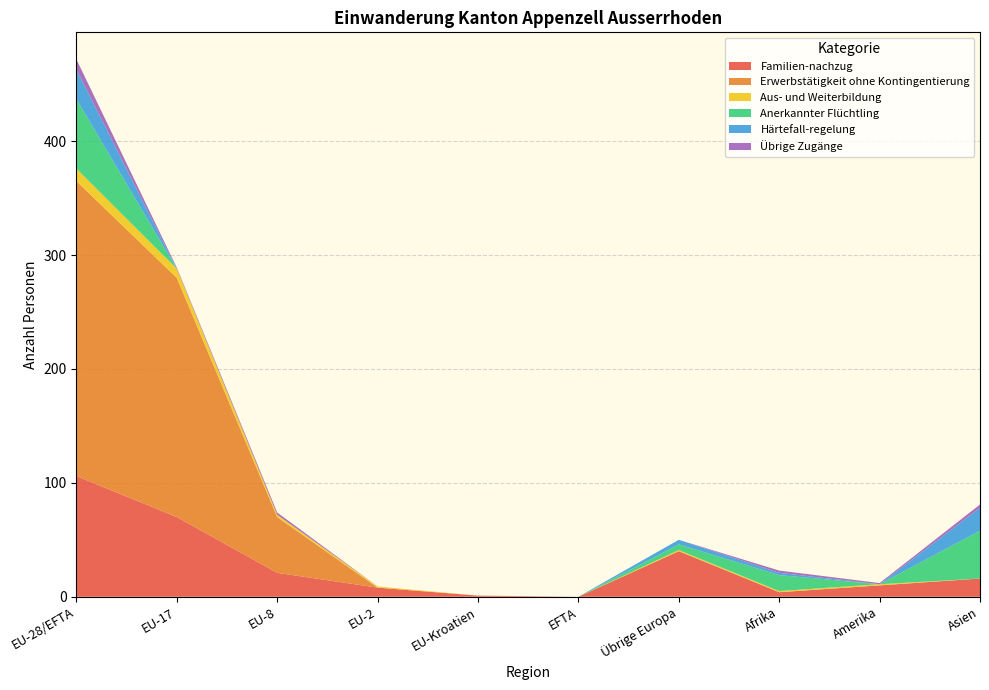

Reading left to right, extract all data points from this chart.

Familien-nachzug: 106	70	21	8	1	0	40	4	10	16
Erwerbstätigkeit ohne Kontingentierung: 259	210	49	0	0	0	0	0	0	0
Aus- und Weiterbildung: 11	8	2	1	0	0	1	1	1	0
Anerkannter Flüchtling: 61	0	0	0	0	0	5	14	0	42
Härtefall-regelung: 26	0	0	0	0	0	4	2	0	20
Übrige Zugänge: 9	1	2	0	0	0	0	2	1	3